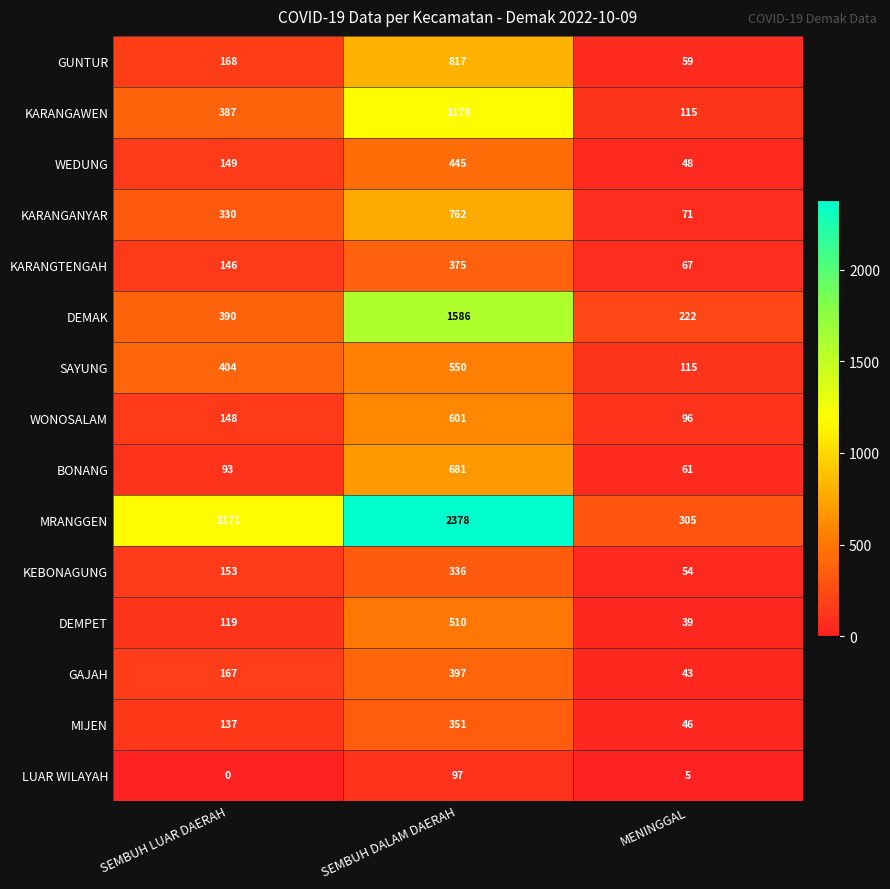

Between SEMBUH LUAR DAERAH and SEMBUH DALAM DAERAH, which series saw the biggest shift?

MRANGGEN